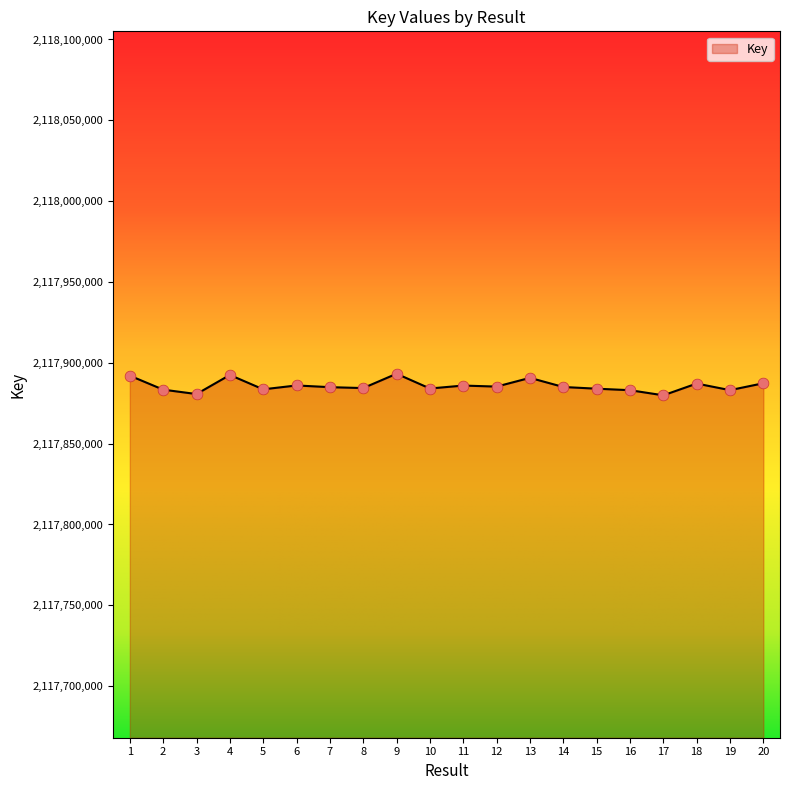

What is the change in value from 5 to 7?

+1339